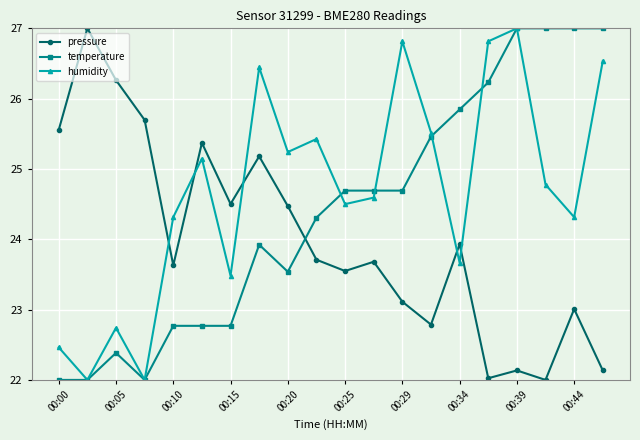

At how many categories does at least one series exceed 25?

16